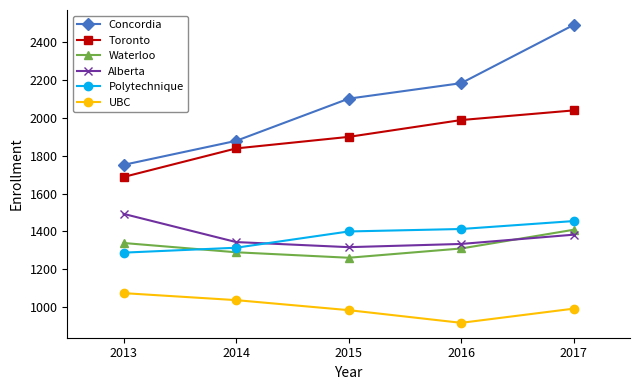

Does the chart display data point markers on the line(s)?

Yes